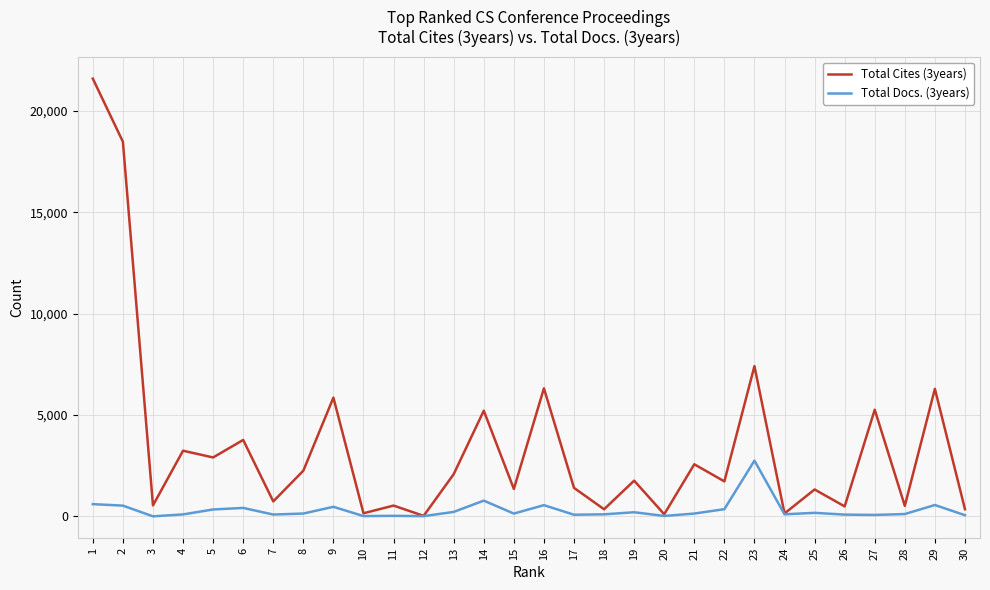

Which series has the largest total across all categories?

Total Cites (3years)